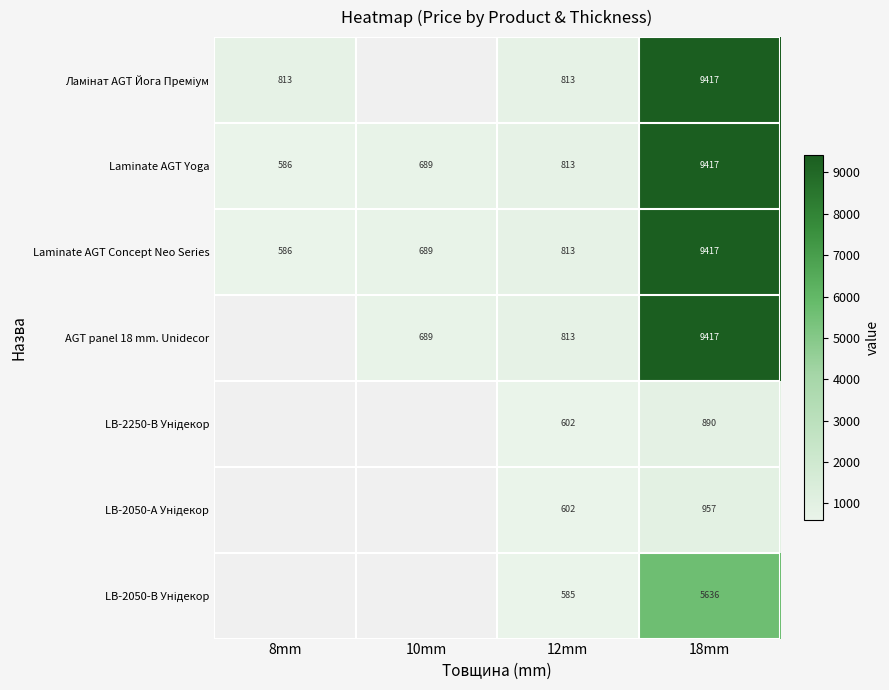

Between 12mm and 18mm, which is larger?

18mm